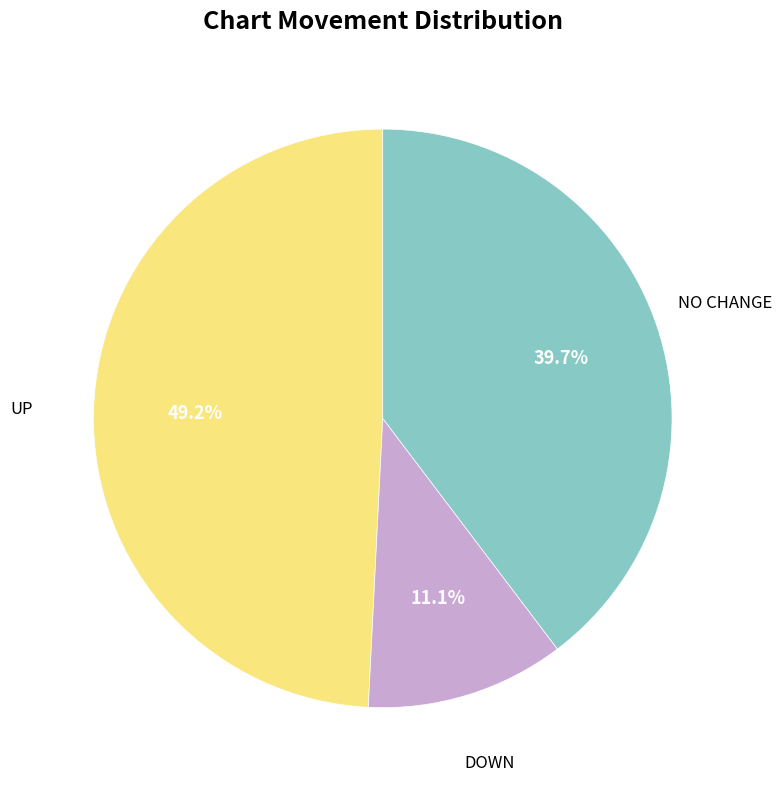

Is there a majority slice in this chart?

No